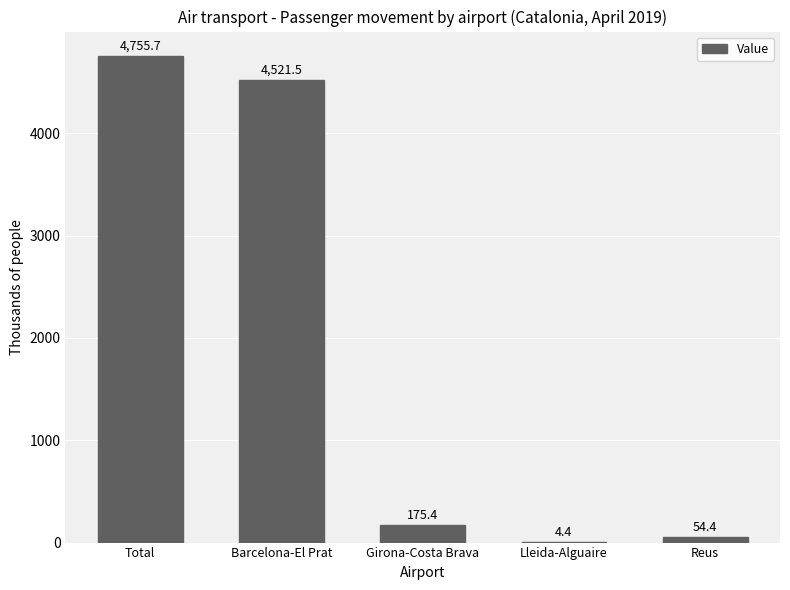

What is the change in value from Girona-Costa Brava to Lleida-Alguaire?

-171.0